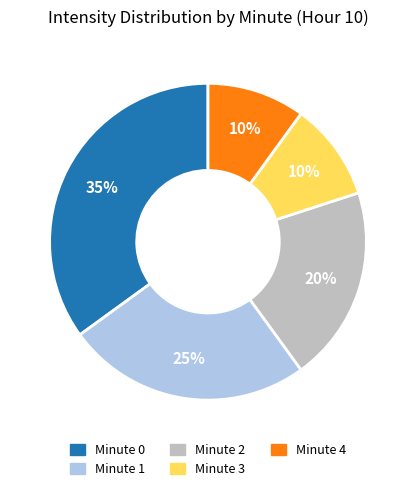

To the nearest percent, what is the average slice percentage?

20%